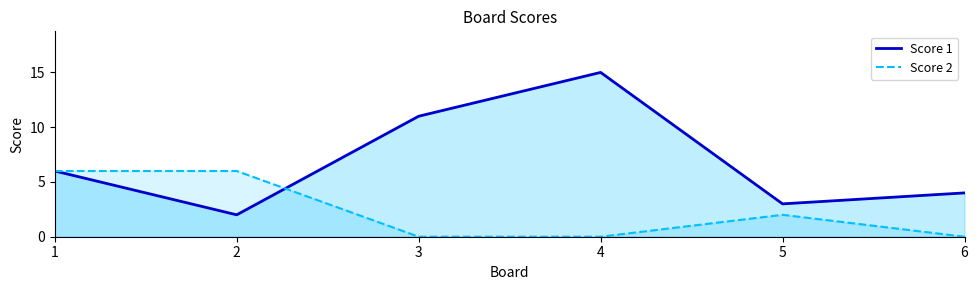

What are all the series names shown in the legend?

Score 1, Score 2